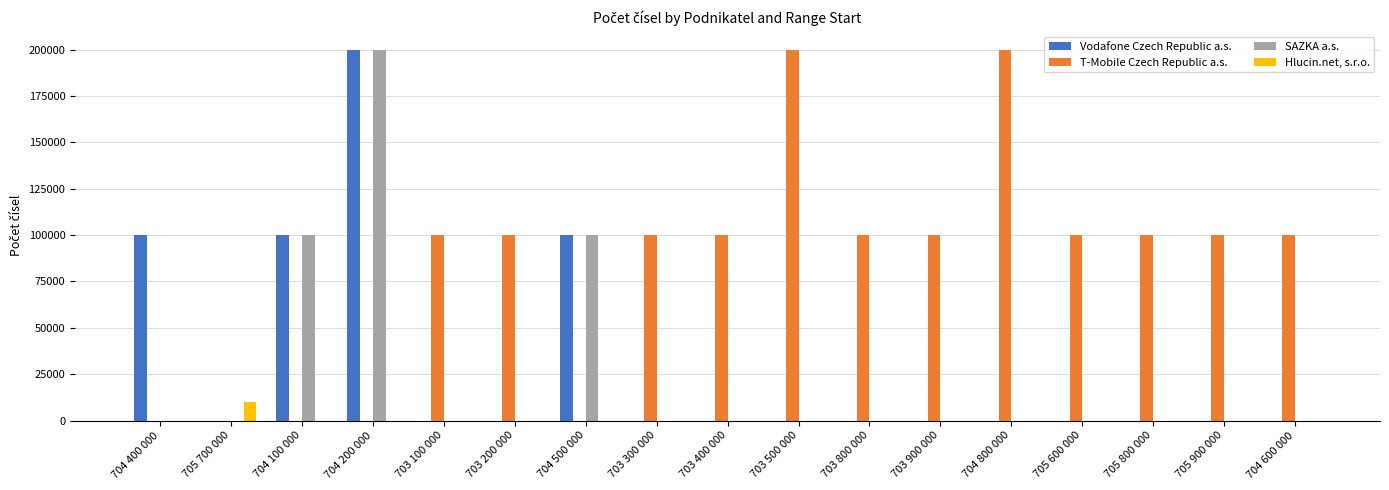

What is the sum of all T-Mobile Czech Republic a.s. values?

1400000